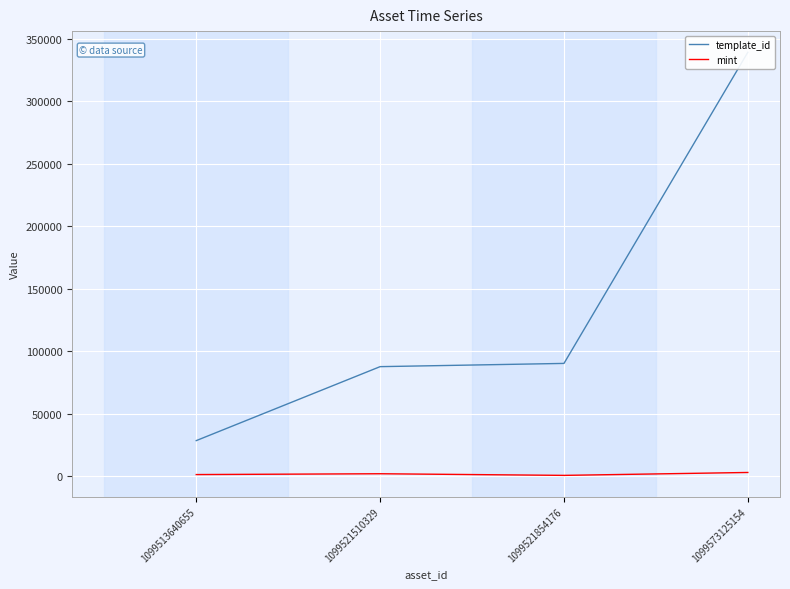

True or false: mint and template_id cross at least once.

False